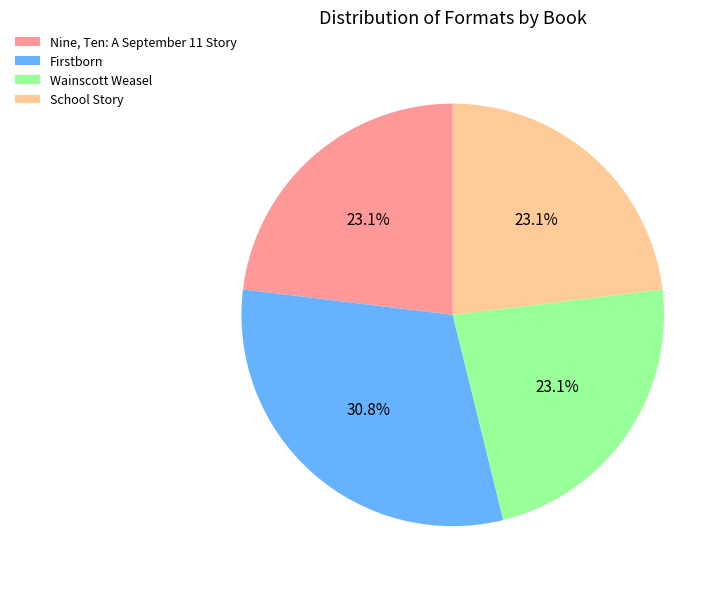

Does Firstborn represent more than half of the total?

No